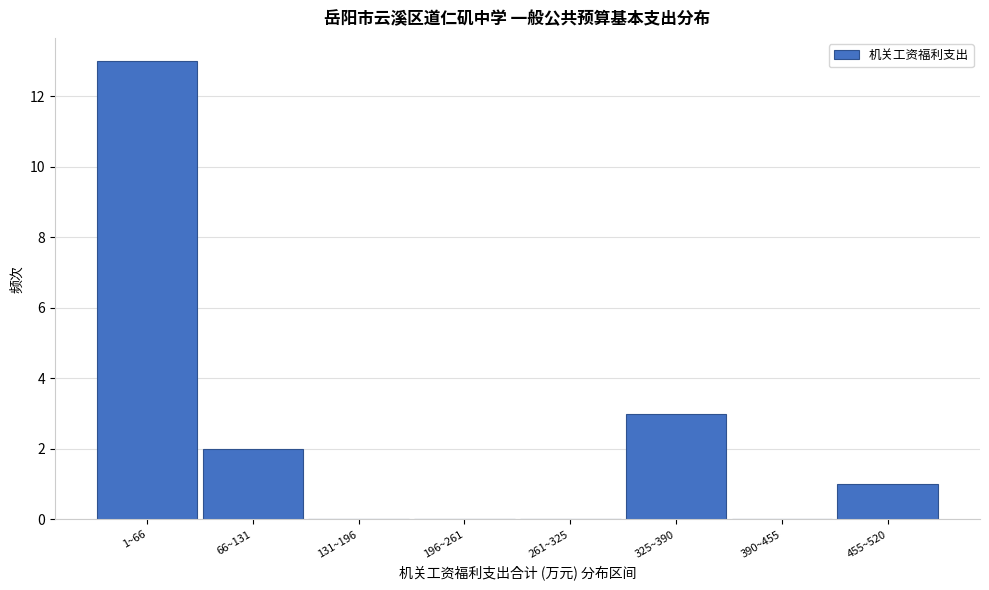

Reading left to right, extract all data points from this chart.

1~66=13	66~131=2	131~196=0	196~261=0	261~325=0	325~390=3	390~455=0	455~520=1